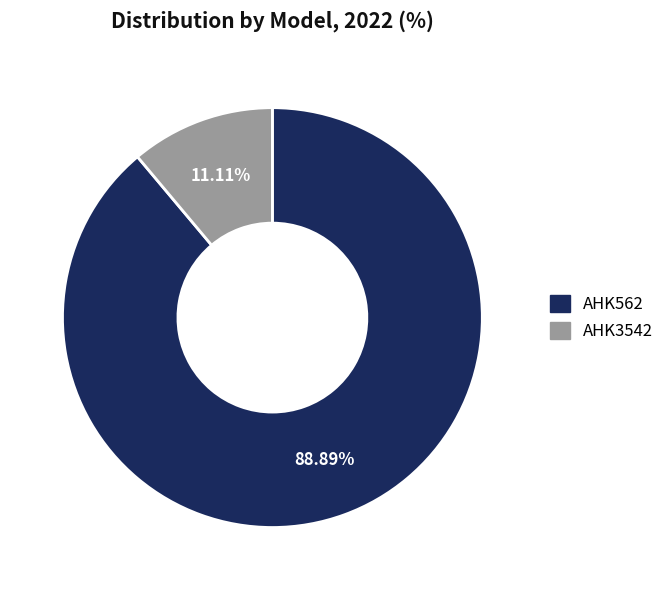

How many slices are in this pie chart?

2